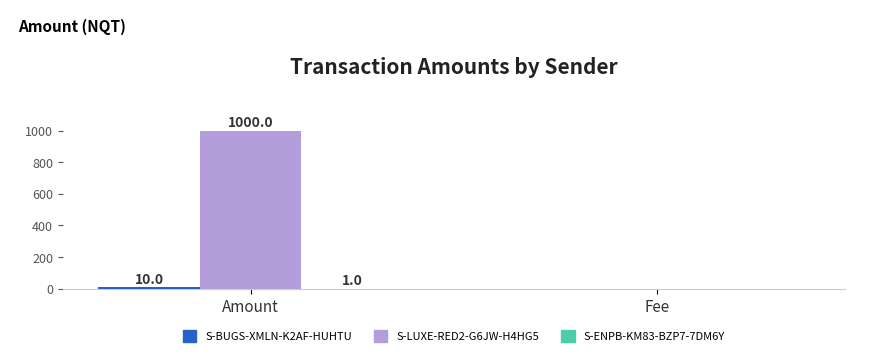

What is the greatest value displayed?

1000